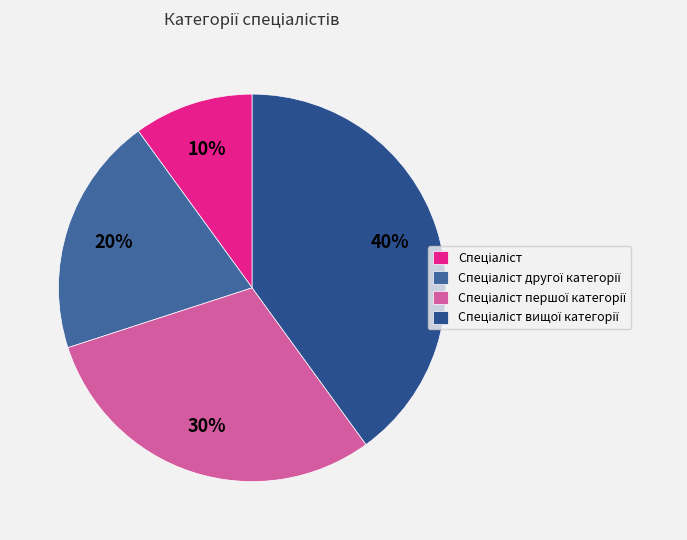

Rank the categories by value from lowest to highest.

Спеціаліст, Спеціаліст другої категорії, Спеціаліст першої категорії, Спеціаліст вищої категорії